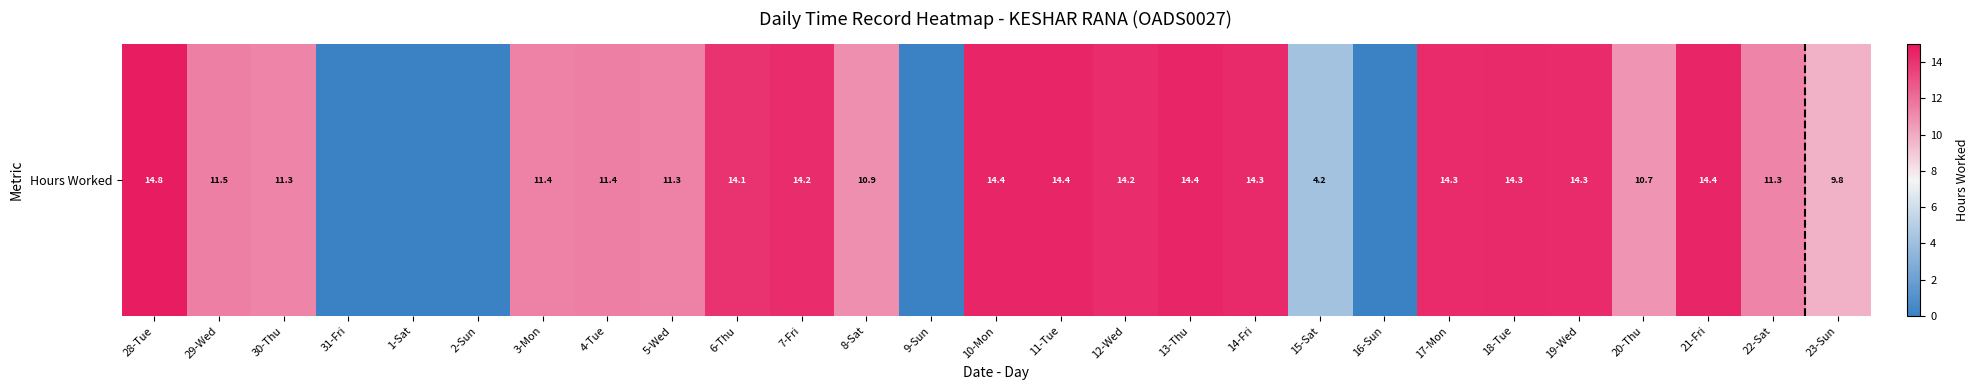

Reading left to right, what are all the values shown in this chart?

28-Tue=14.8	29-Wed=11.5	30-Thu=11.3	31-Fri=0.0	1-Sat=0.0	2-Sun=0.0	3-Mon=11.4	4-Tue=11.4	5-Wed=11.3	6-Thu=14.1	7-Fri=14.2	8-Sat=10.9	9-Sun=0.0	10-Mon=14.4	11-Tue=14.4	12-Wed=14.2	13-Thu=14.4	14-Fri=14.3	15-Sat=4.2	16-Sun=0.0	17-Mon=14.3	18-Tue=14.3	19-Wed=14.3	20-Thu=10.7	21-Fri=14.4	22-Sat=11.3	23-Sun=9.8